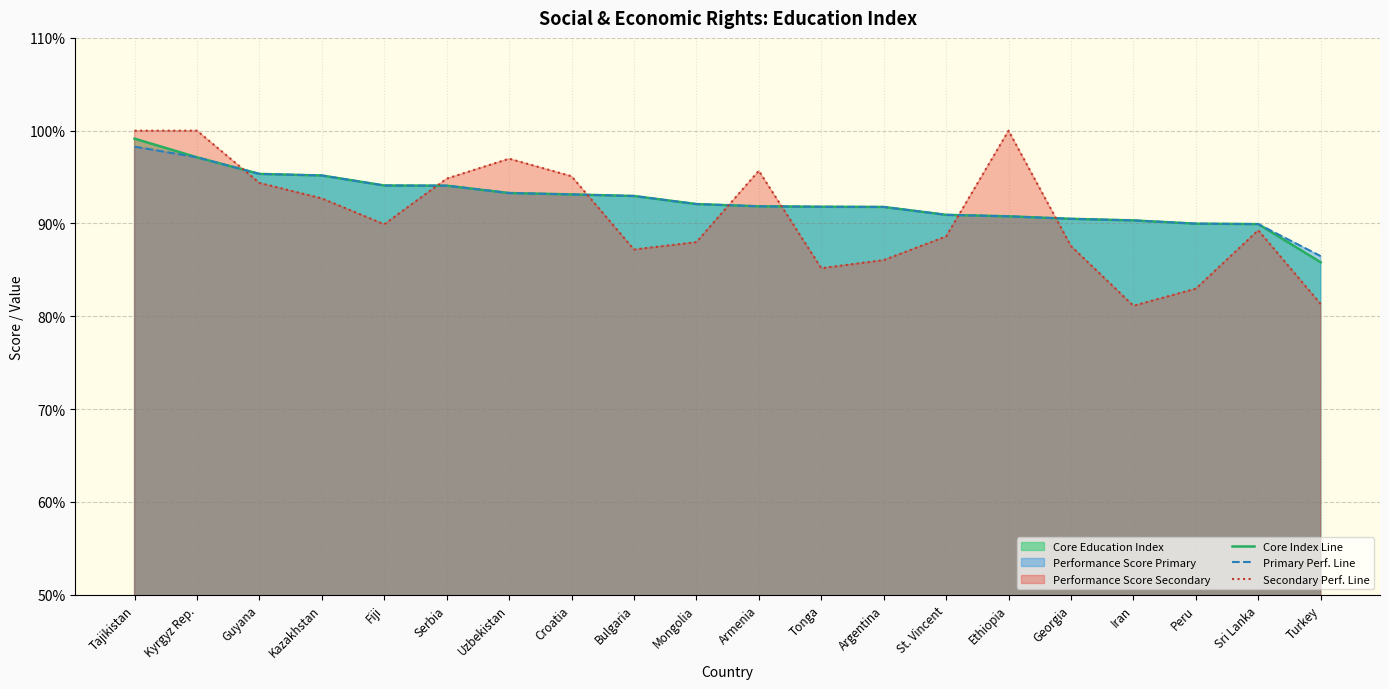

What is the label of the 18th point from the right?

Guyana